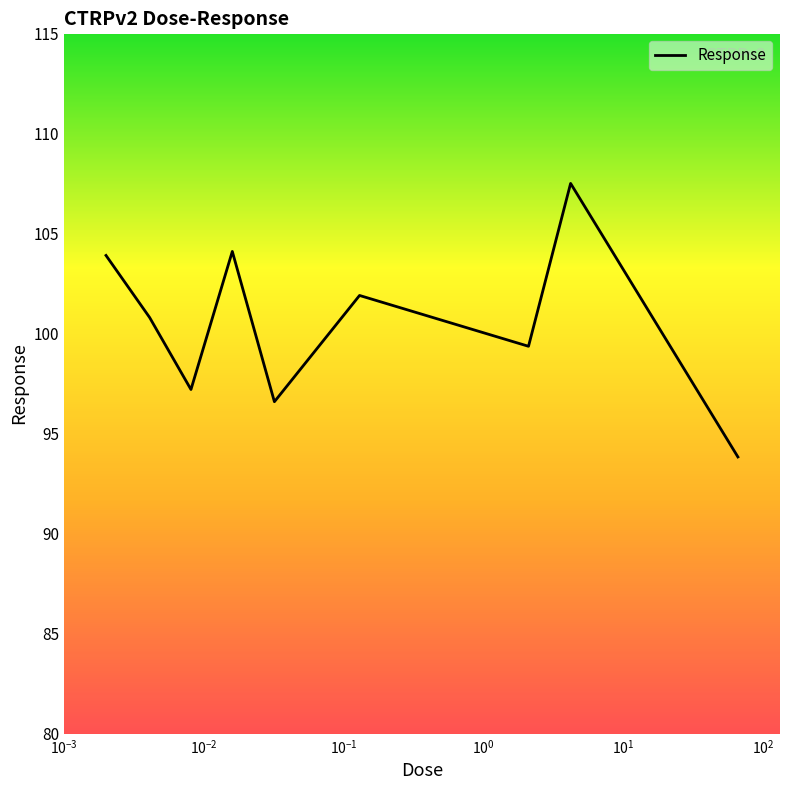

What is the minimum value shown in the chart?

93.8